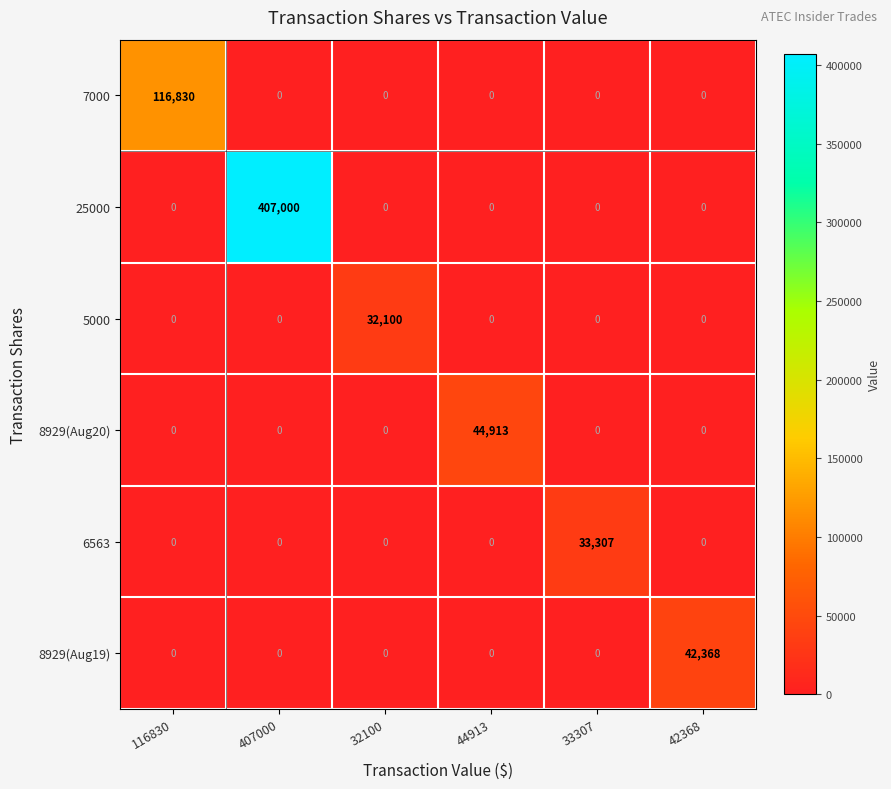

How many series are shown in this chart?

6